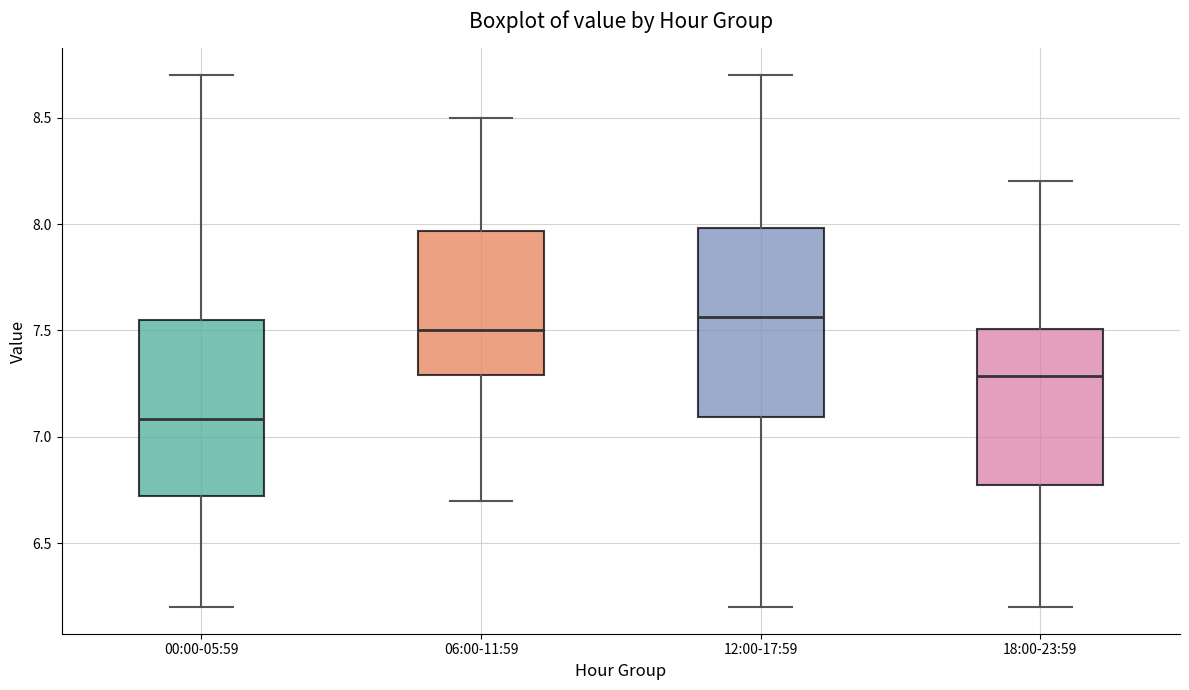

Where is the lower edge of the box for 06:00-11:59 on the y-axis? The values are not printed on the chart, so give them approximately, as read against the axis.

7.30